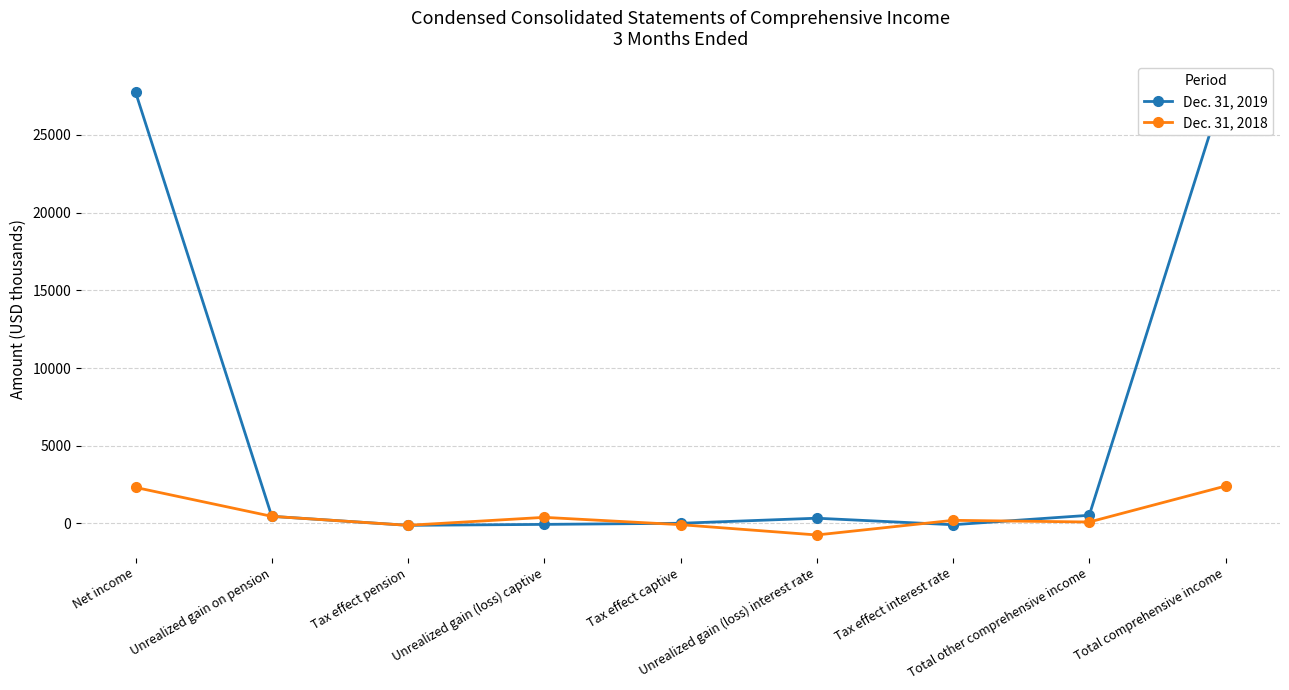

Does the chart have visible grid lines?

Yes